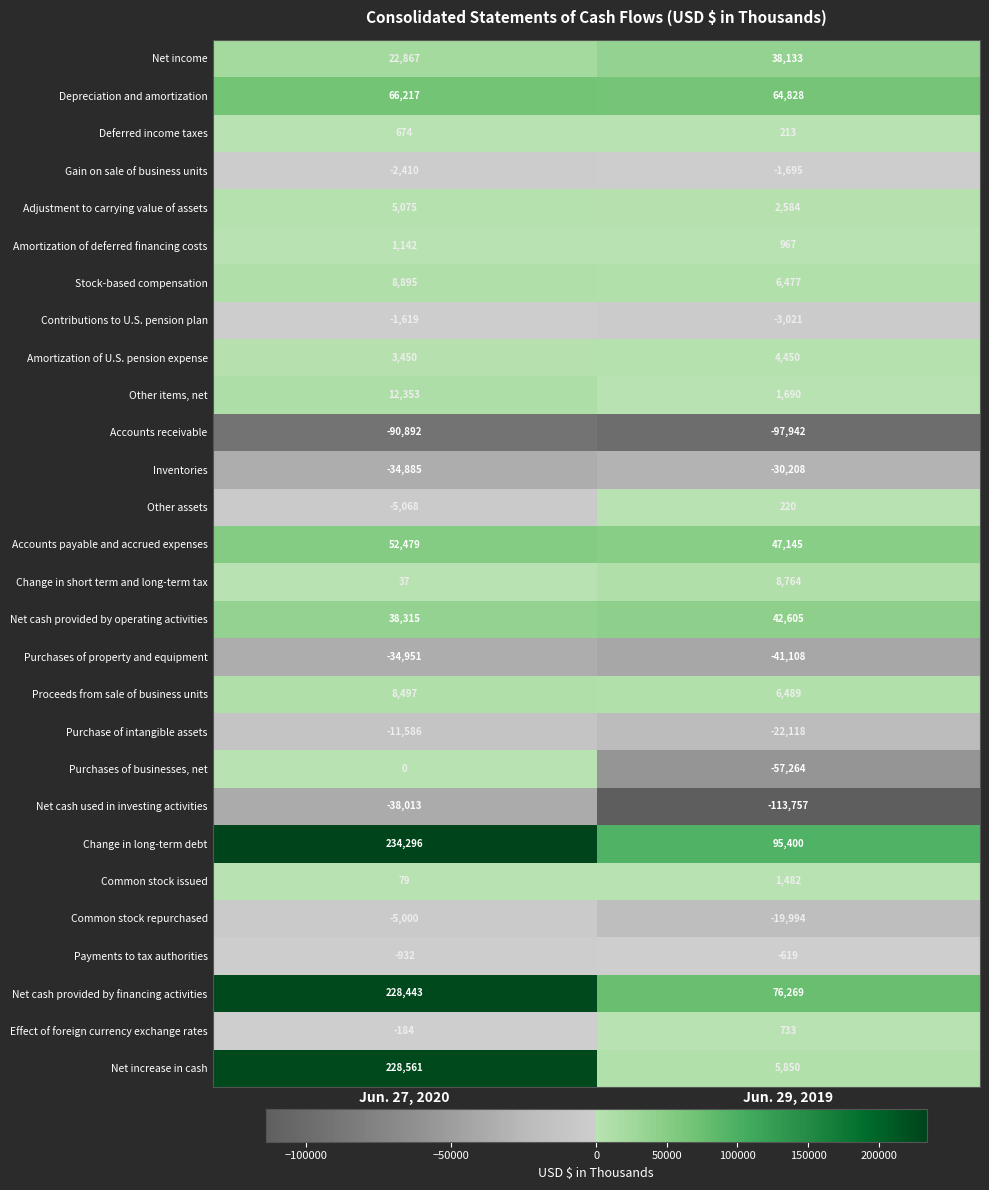

What is the maximum value shown in the chart?

234296